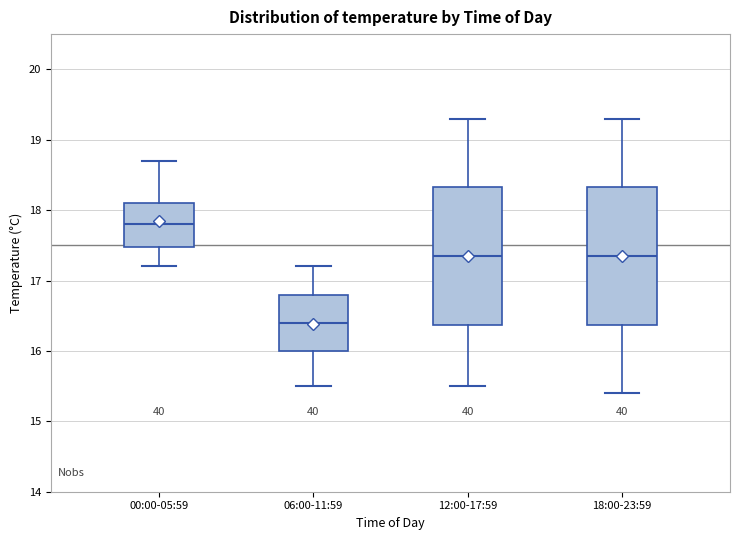

Which box's median line is the lowest?

06:00-11:59